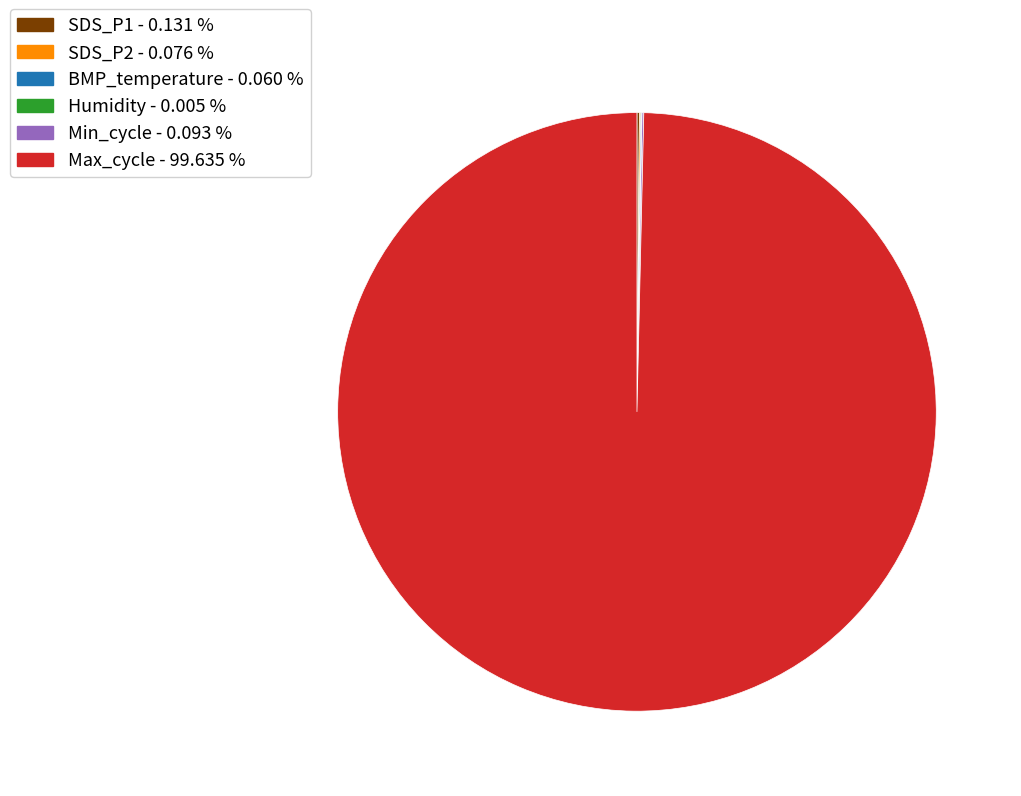

Is there a majority slice in this chart?

Yes